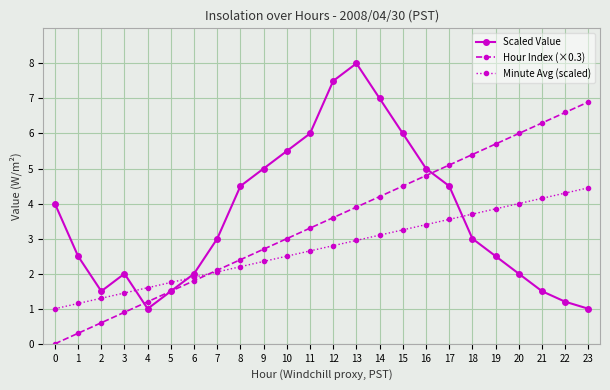

List the series in order of their peak value, lowest first.

Minute Avg (scaled), Hour Index (×0.3), Scaled Value